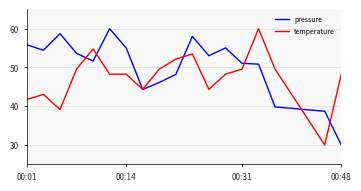

Which series has the largest total across all categories?

pressure